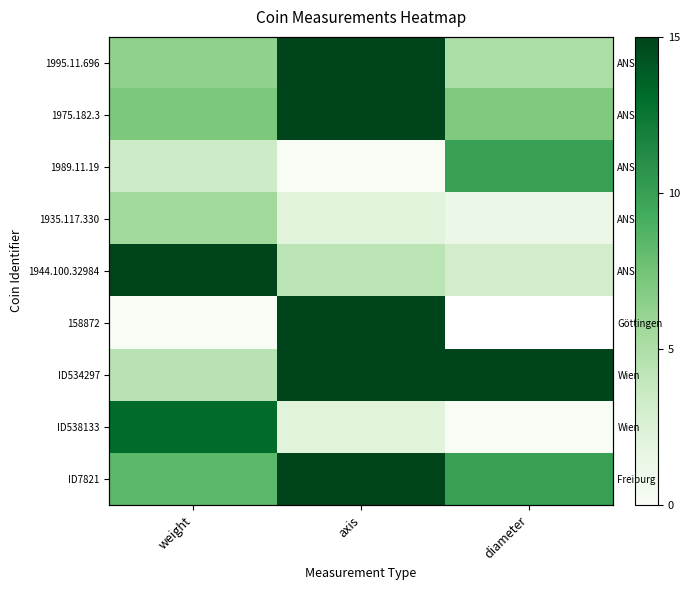

Count the number of data series in this chart.

9